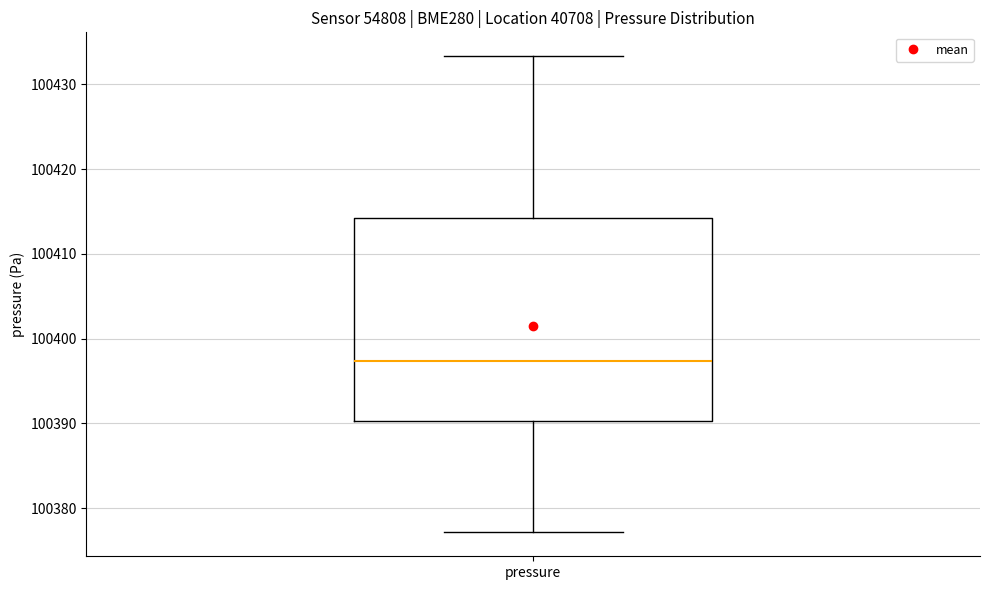

Read this box plot against the y-axis: the position of the median line, the range covered by the box, and the ends of both whiskers. The values are not printed on the chart, so give them approximately, as read against the axis.

median 100397, box 100390 to 100414, whiskers 100377 to 100433